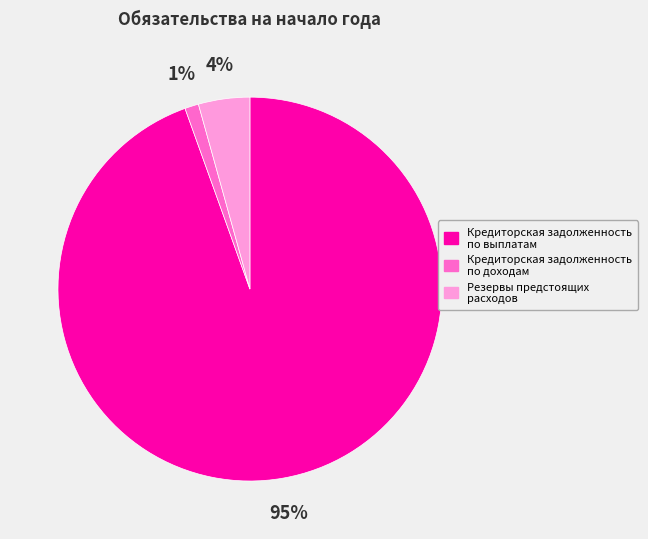

How many slices are in this pie chart?

3